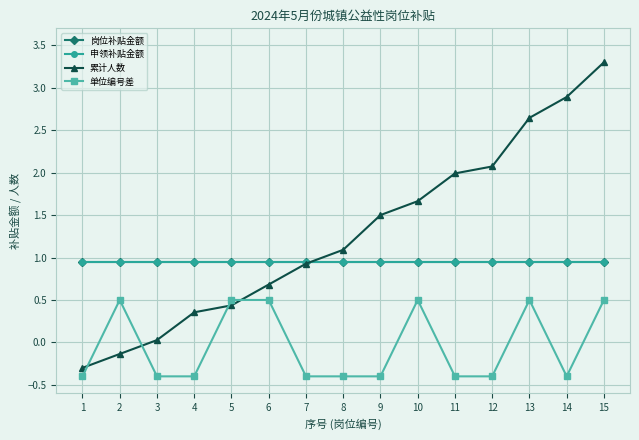

What is the total value across all series at 11?

3.5